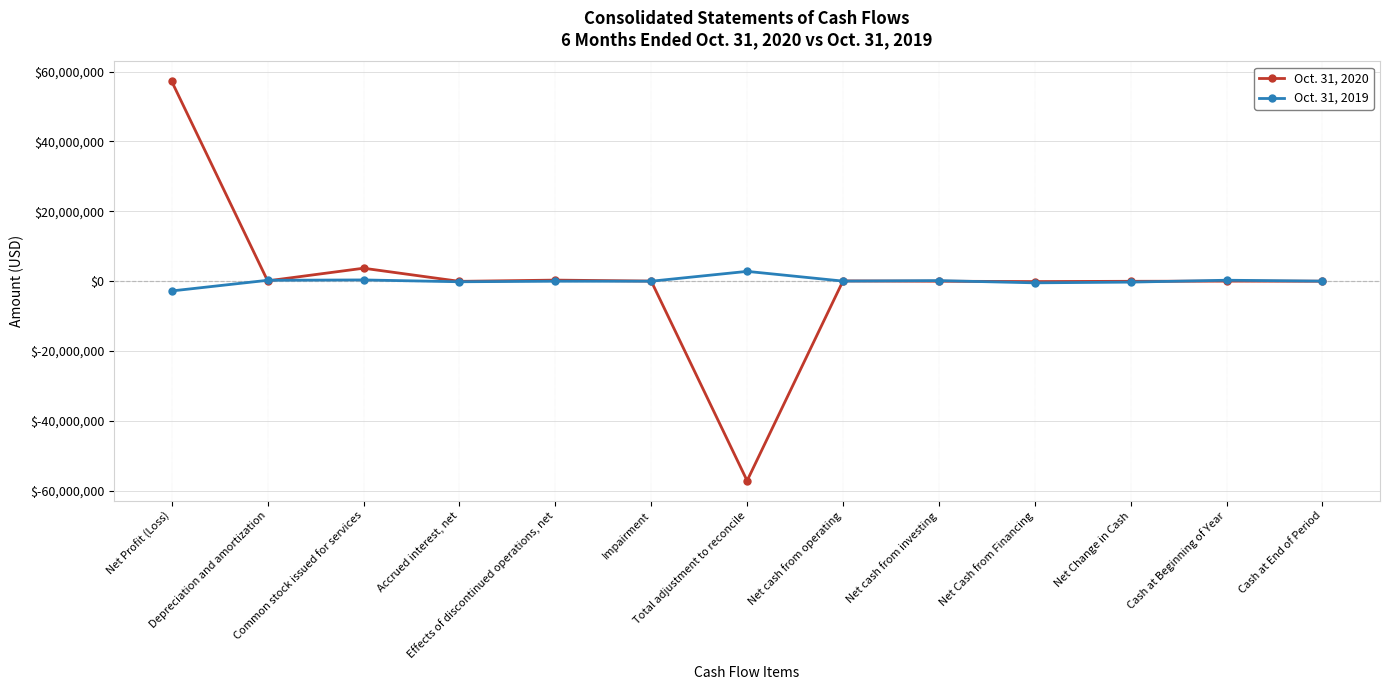

What is the value of the Oct. 31, 2019 point at the 4th from the left?

-157193